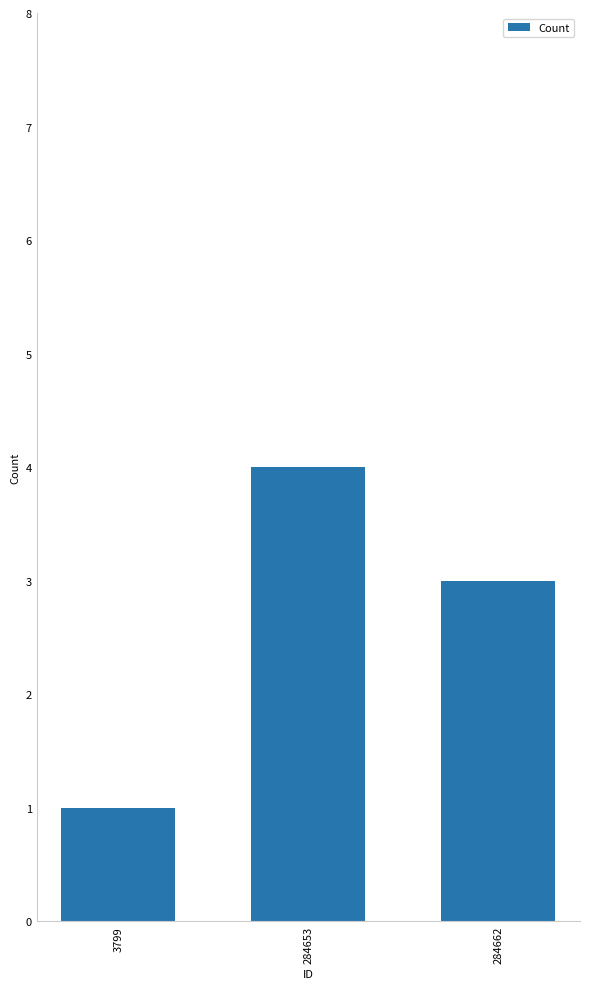

List the labels in order of value, largest first.

284653, 284662, 3799